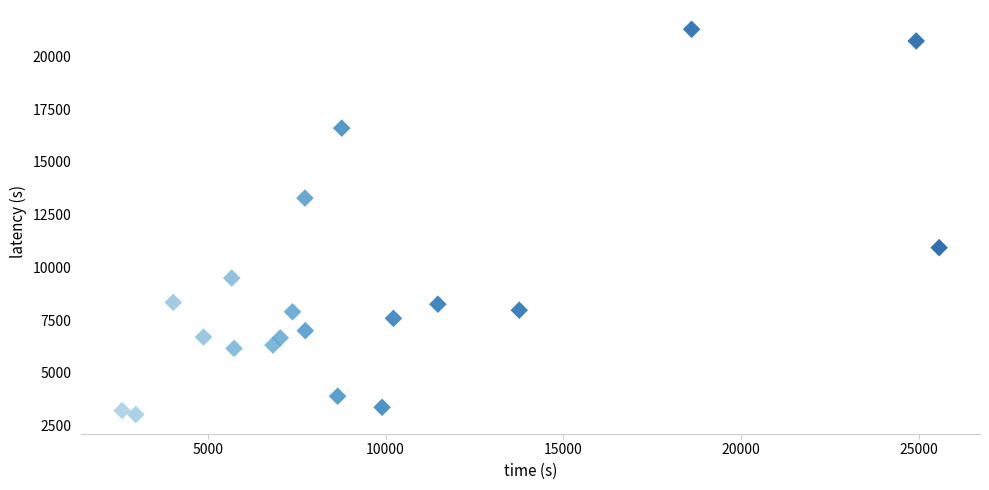

What is the range of X values (max minus min)?

22990